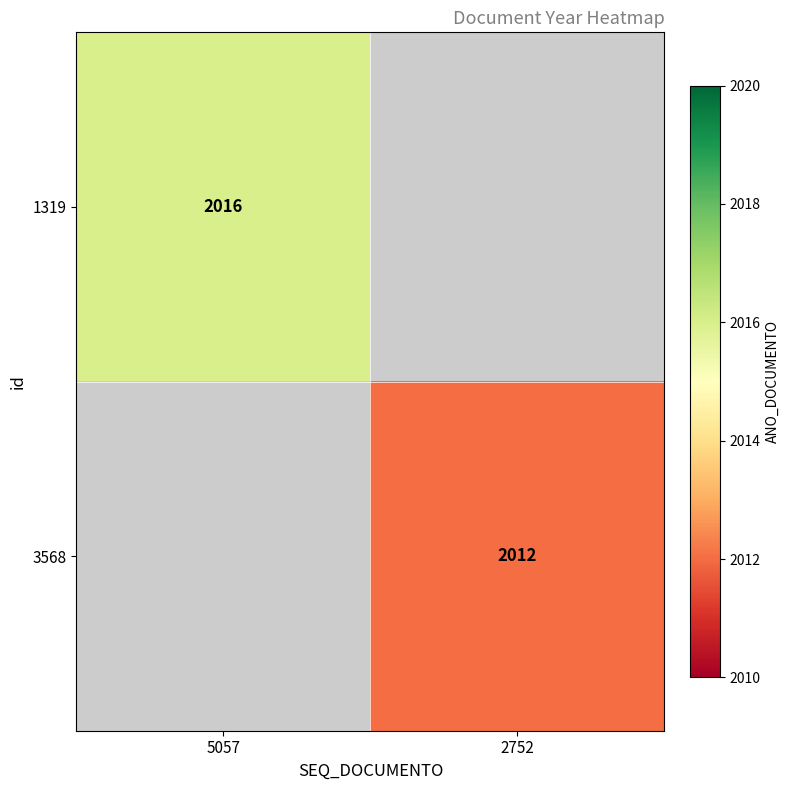

True or false: 1319 has a value of 1256 at 5057.

False